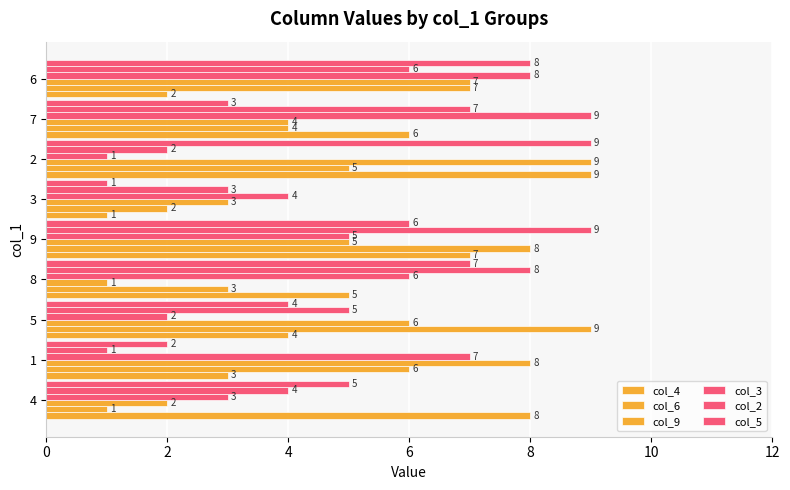

What is the average value of the col_3 series?

5